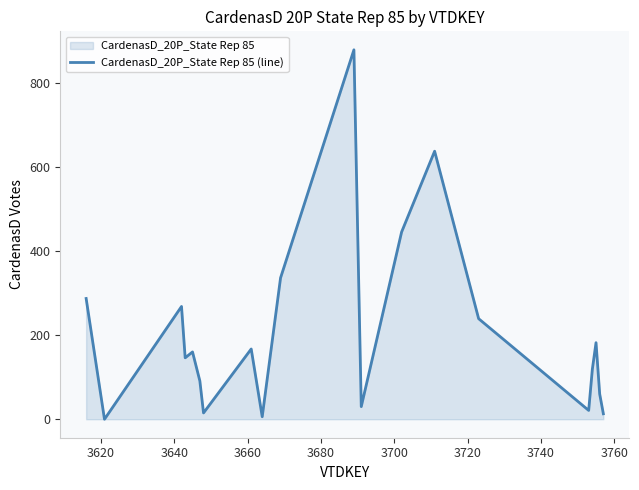

What is the maximum value shown in the chart?

878